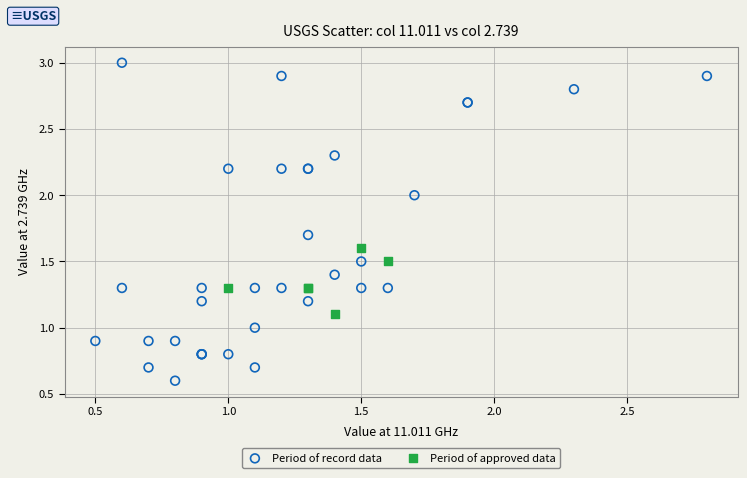

What are all the series names shown in the legend?

Period of record data, Period of approved data